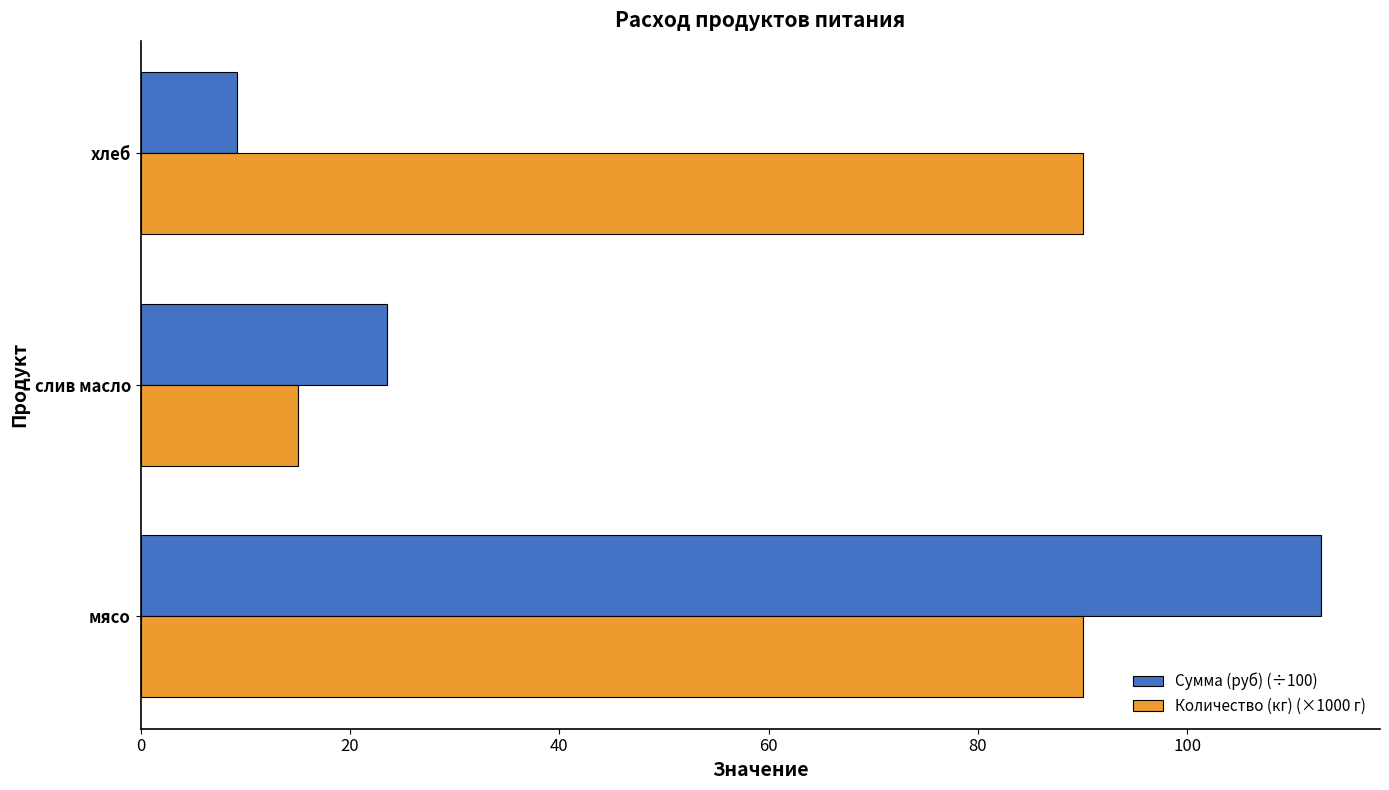

What is the difference between the maximum and minimum values in the Количество (кг) (×1000 г) series?

75.0